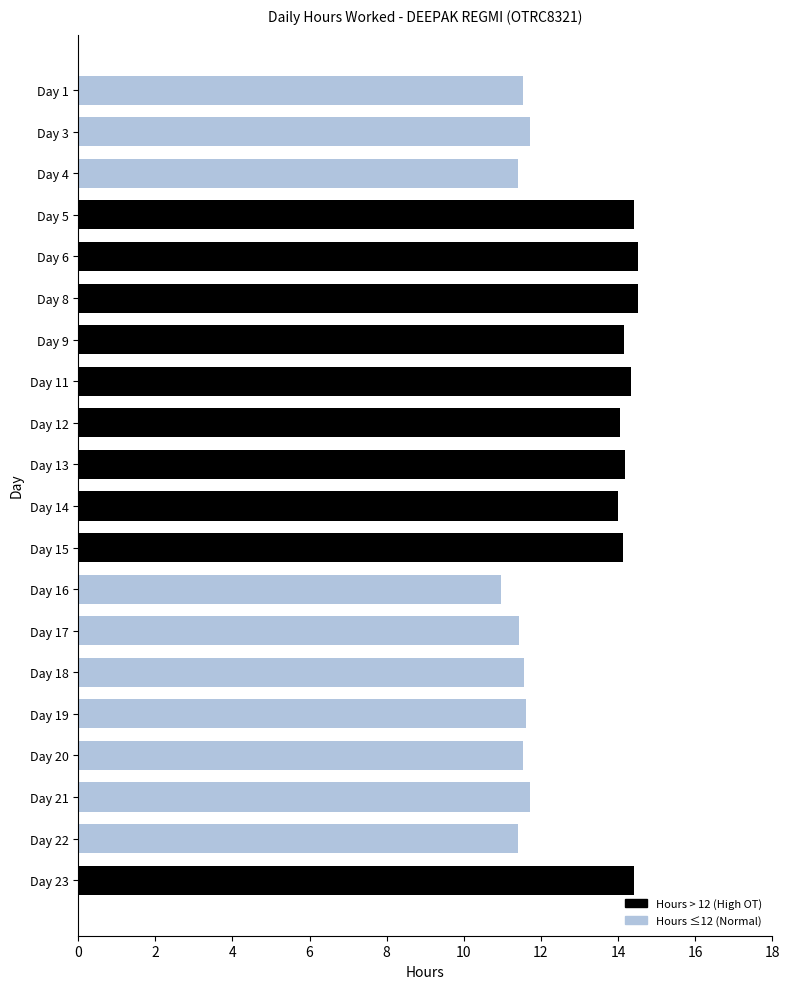

Is it true that the value at Day 17 is 3.1?

False